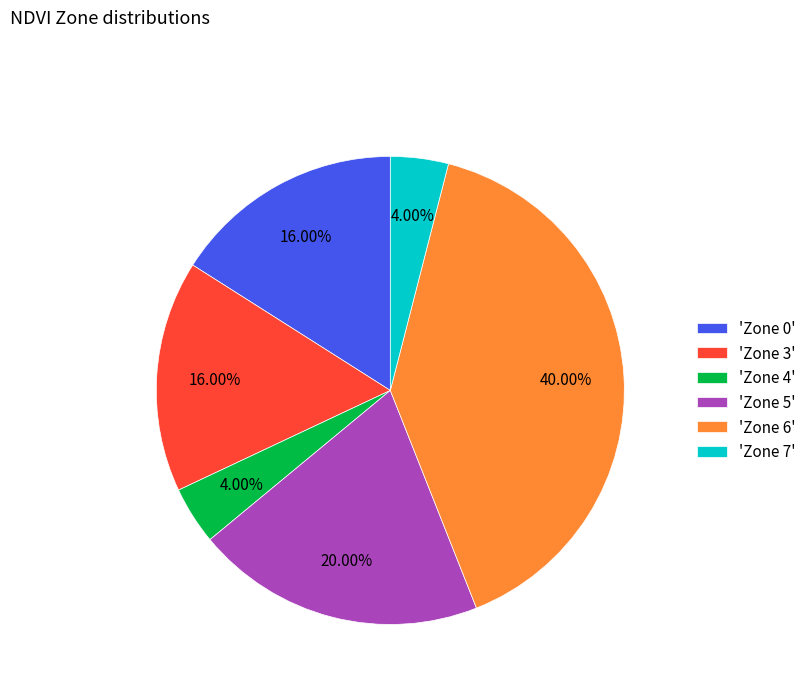

Is the sum of 'Zone 7' and 'Zone 3' greater than half?

No